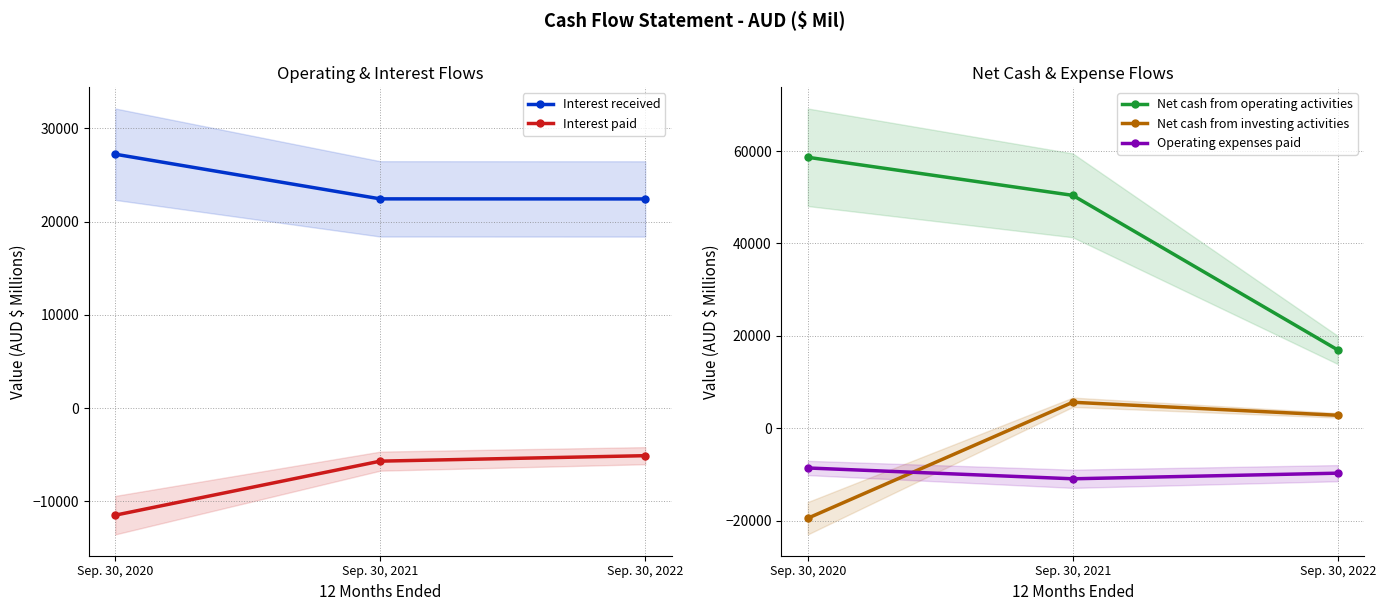

How many lines are shown in the chart?

5